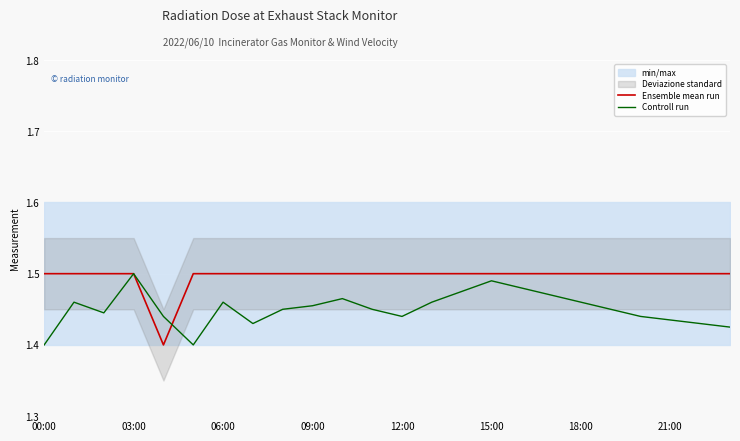

Is it true that Ensemble mean run equals 1.5 at 12:00?

True